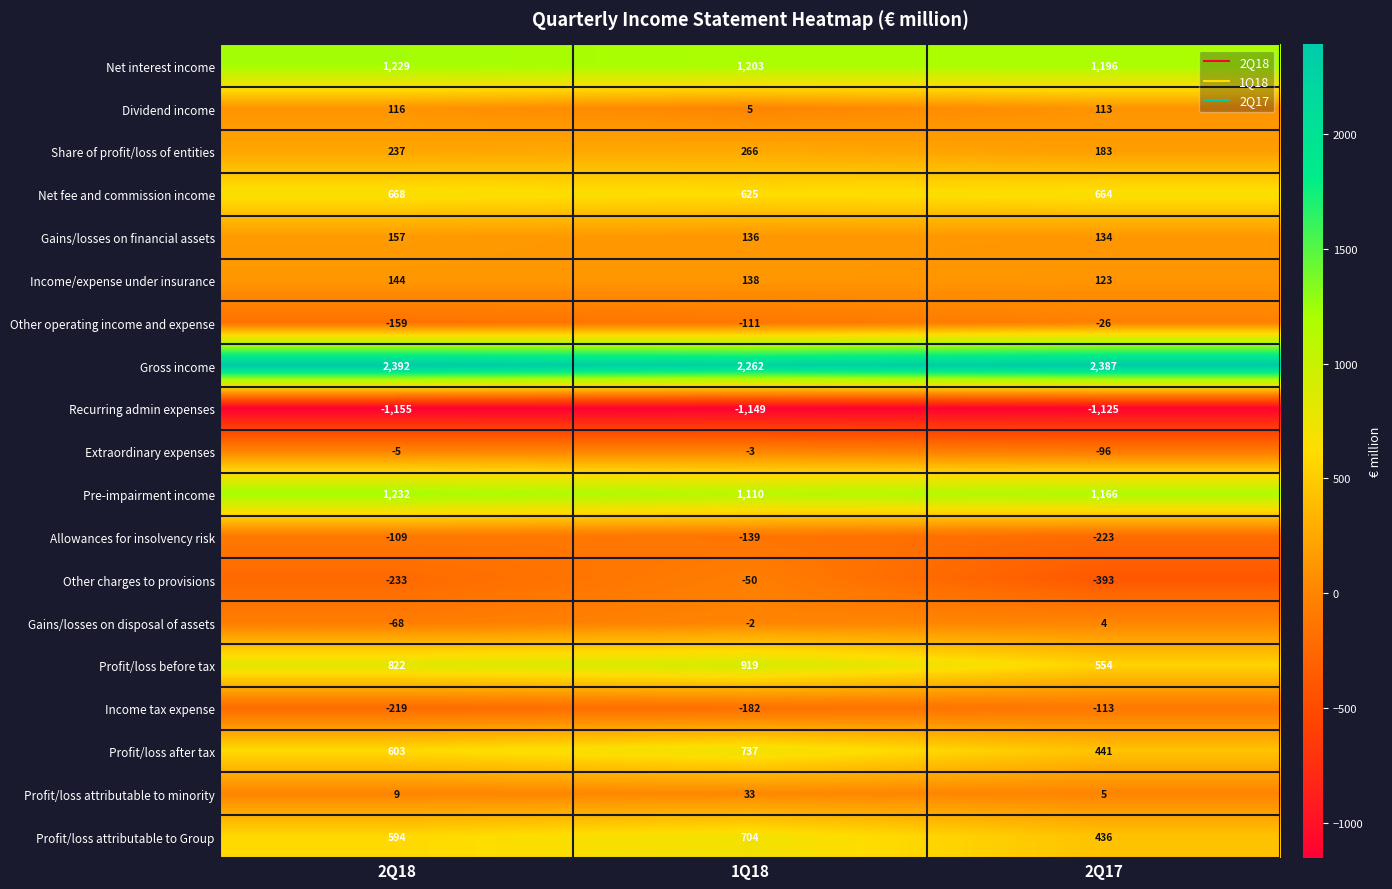

Rank the series by their maximum value, from lowest to highest.

Recurring admin expenses, Income tax expense, Allowances for insolvency risk, Other charges to provisions, Other operating income and expense, Extraordinary expenses, Gains/losses on disposal of assets, Profit/loss attributable to minority, Dividend income, Income/expense under insurance, Gains/losses on financial assets, Share of profit/loss of entities, Net fee and commission income, Profit/loss attributable to Group, Profit/loss after tax, Profit/loss before tax, Net interest income, Pre-impairment income, Gross income